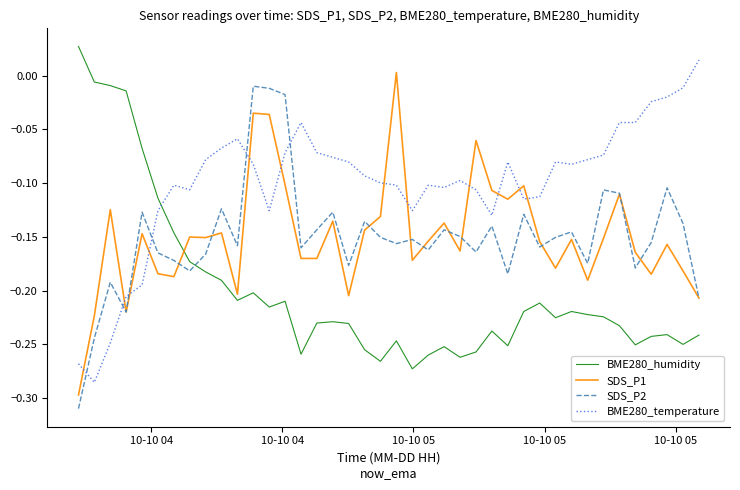

True or false: SDS_P2 has more than 0 points higher than both neighbors.

True